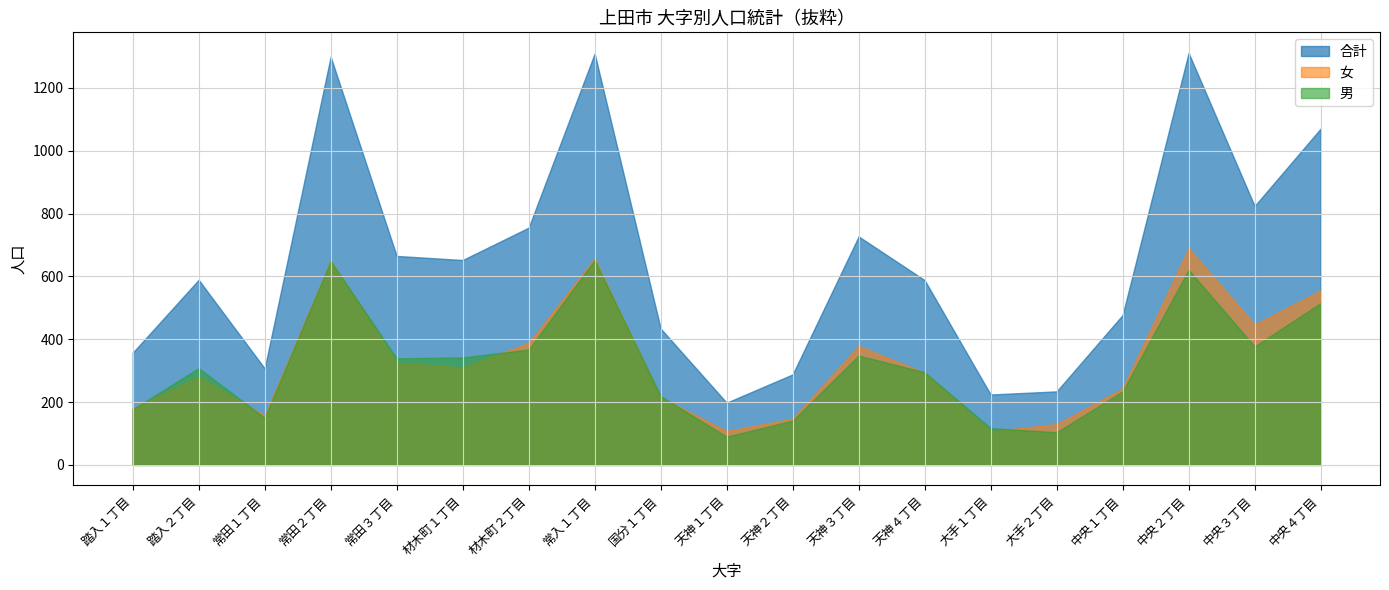

Between 踏入１丁目 and 踏入２丁目, which series saw the biggest shift?

合計